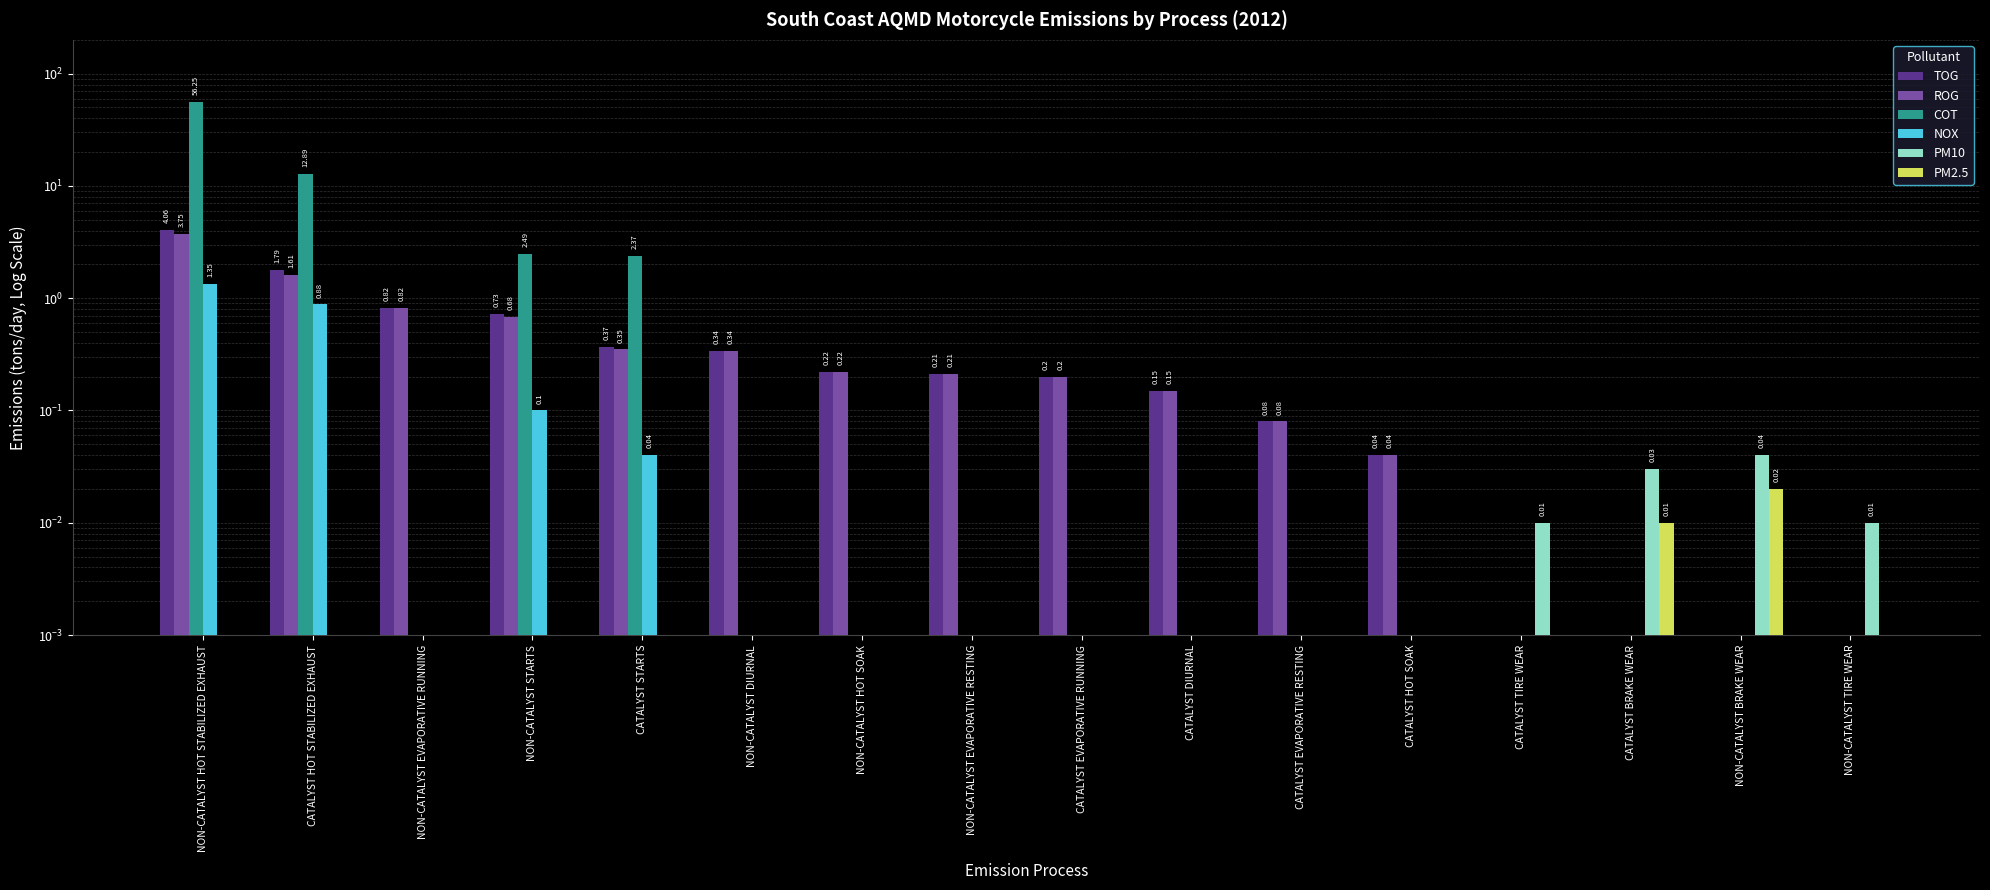

What are all the series names shown in the legend?

TOG, ROG, COT, NOX, PM10, PM2.5